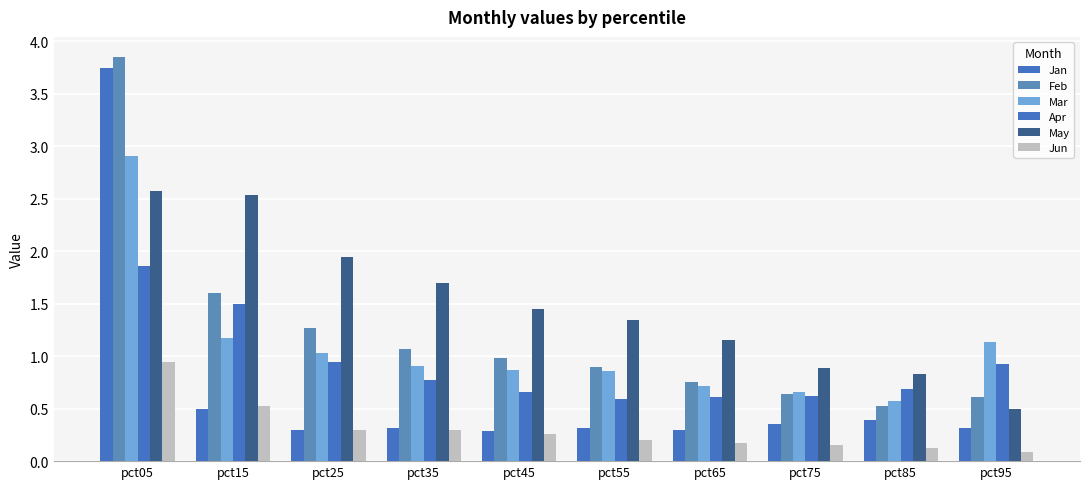

Between pct15 and pct45, which is larger?

pct15